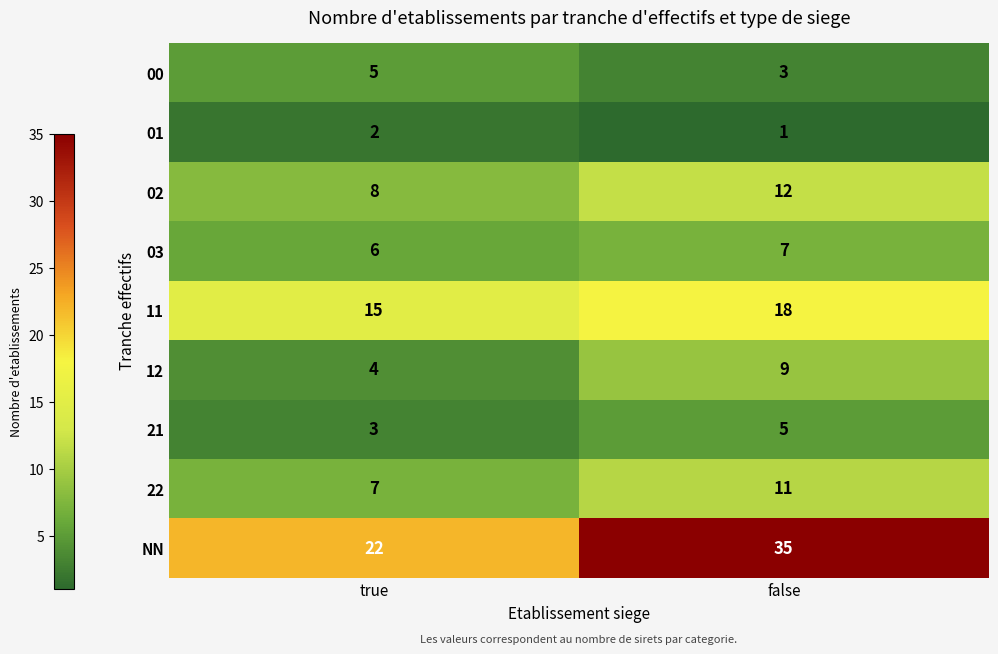

At false, list the series in order from smallest to largest.

01, 00, 21, 03, 12, 22, 02, 11, NN